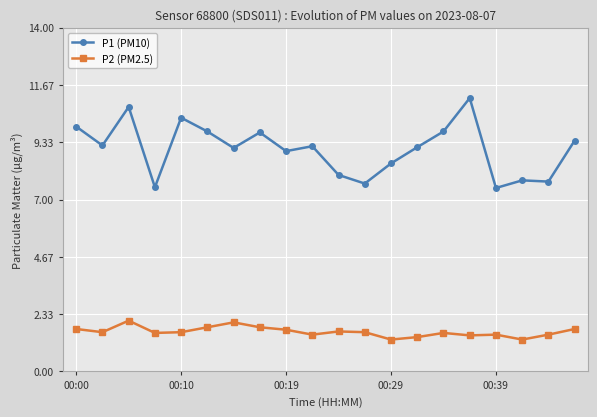

Which series has the widest spread of values?

P1 (PM10)